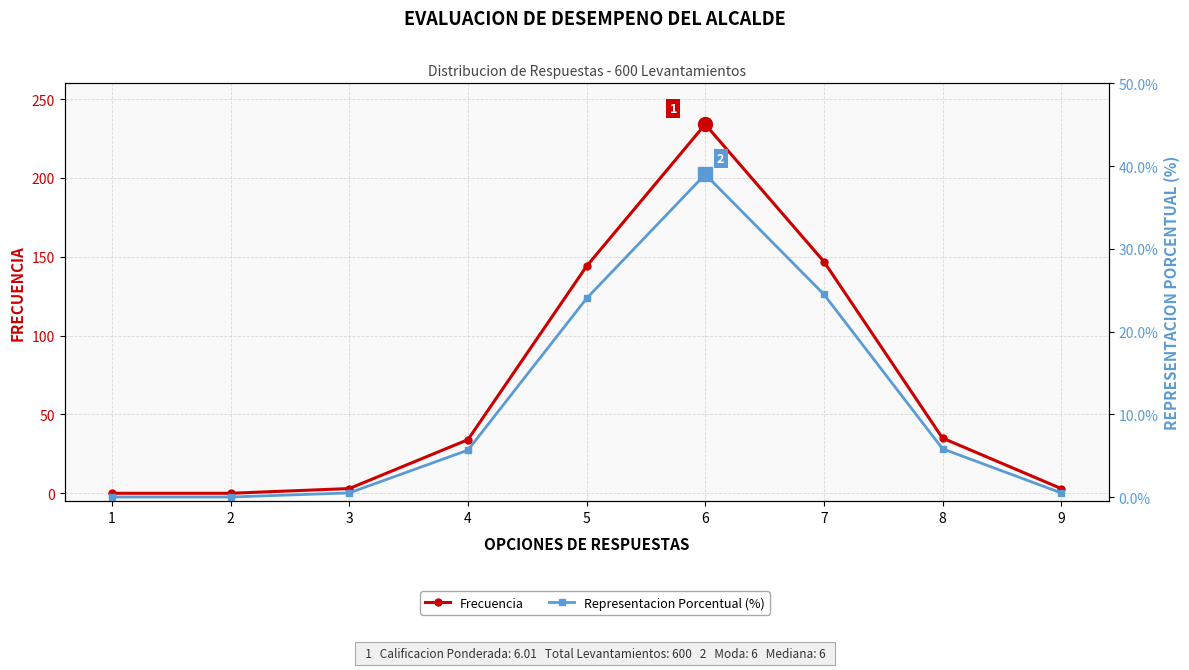

Which series changed the most between 1 and 4?

Frecuencia